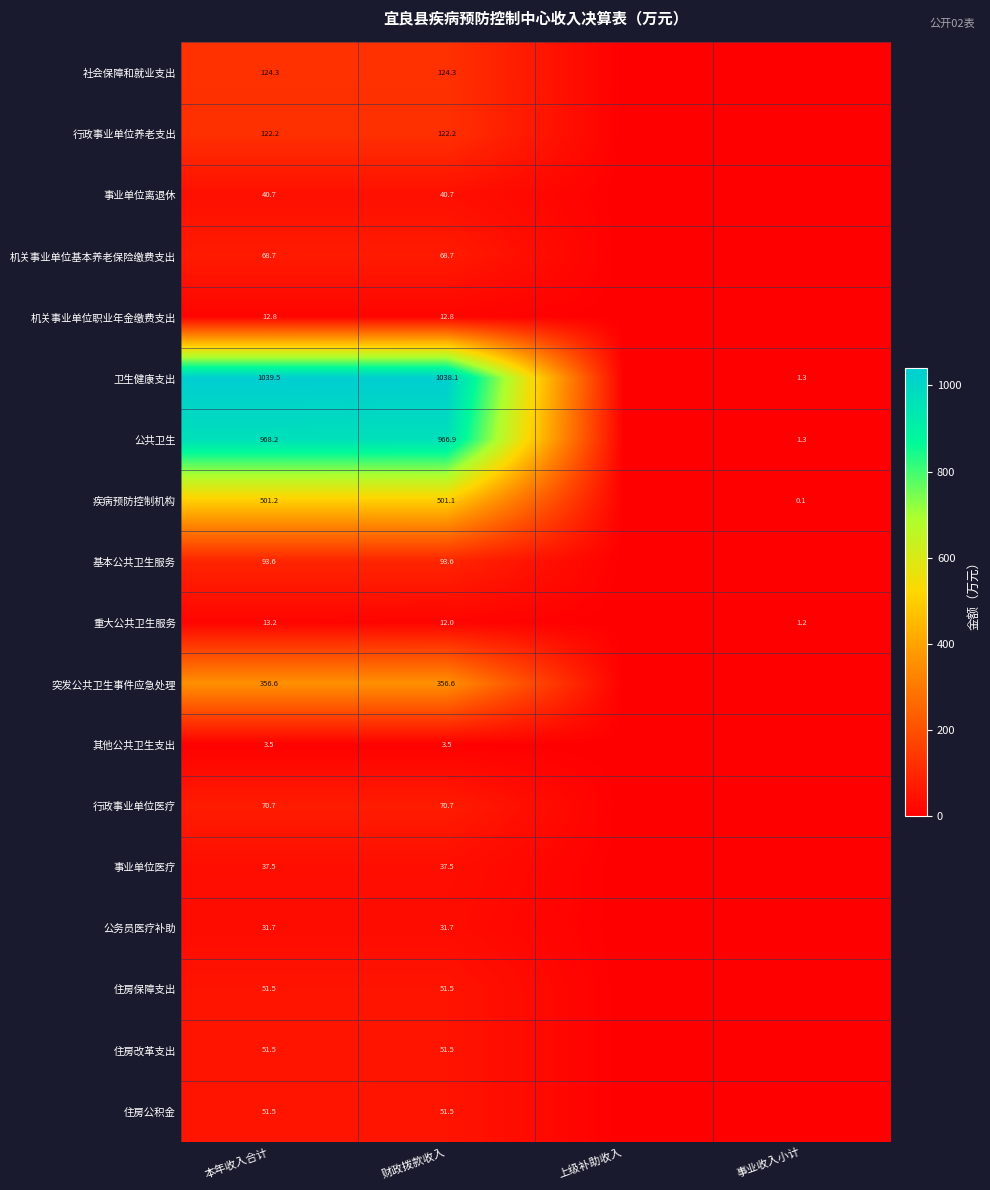

At which category is the sum across all series the highest?

本年收入合计